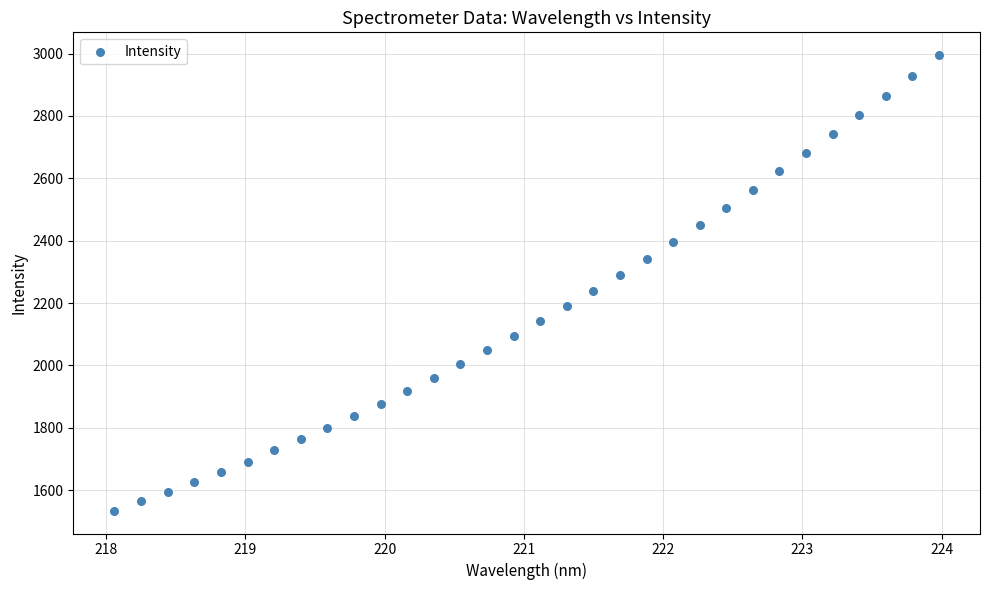

What is the range of Y values (max minus min)?

1460.6